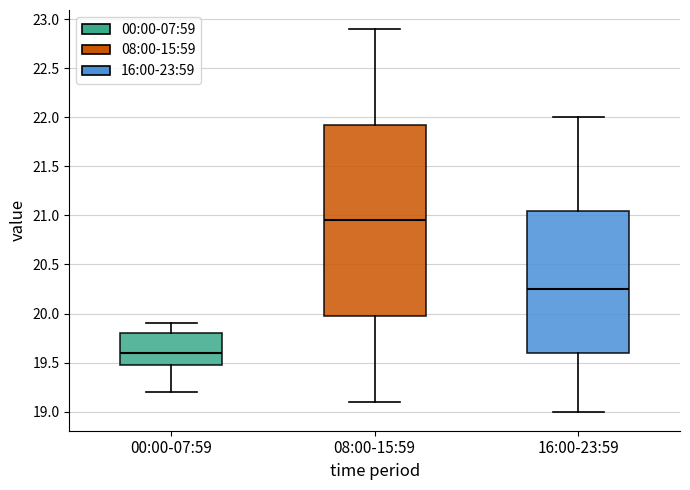

Which box has the highest median line?

08:00-15:59